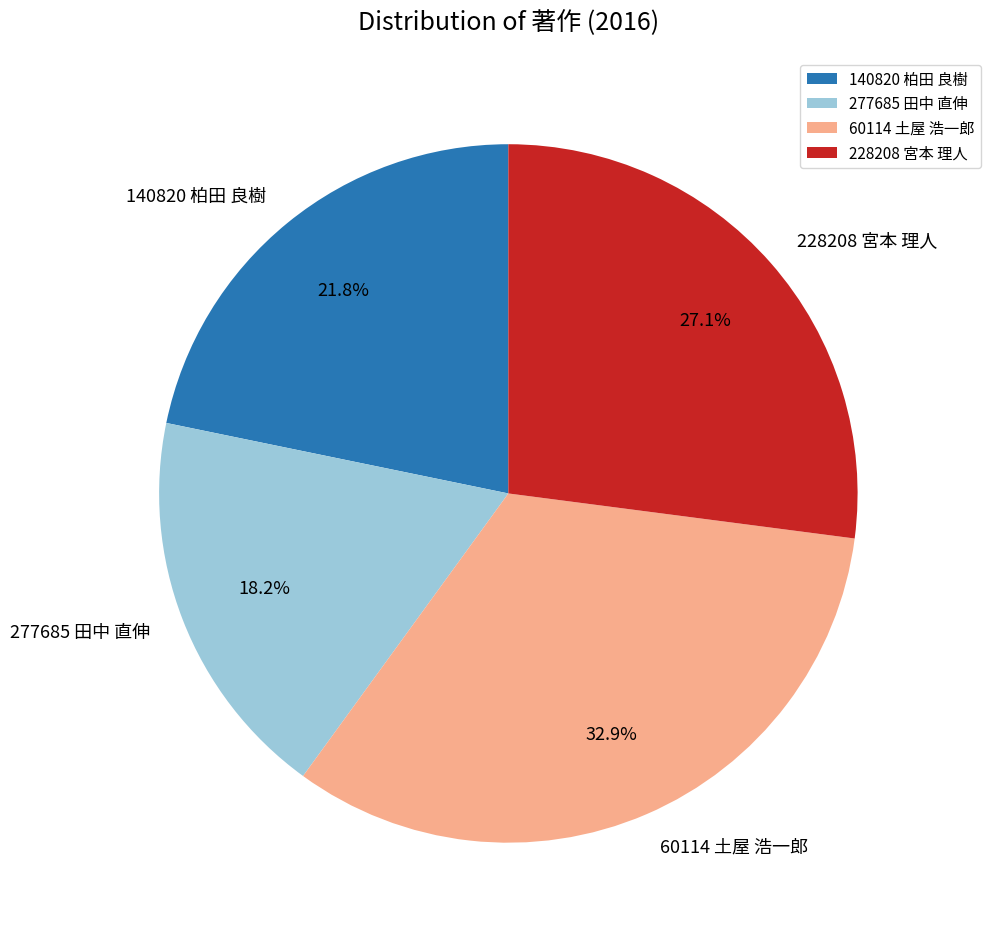

True or false: 140820 柏田 良樹 accounts for 22% of the total.

True